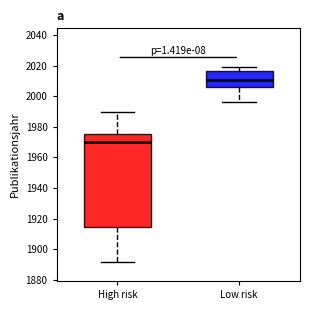

Which box has the highest median line?

Low risk